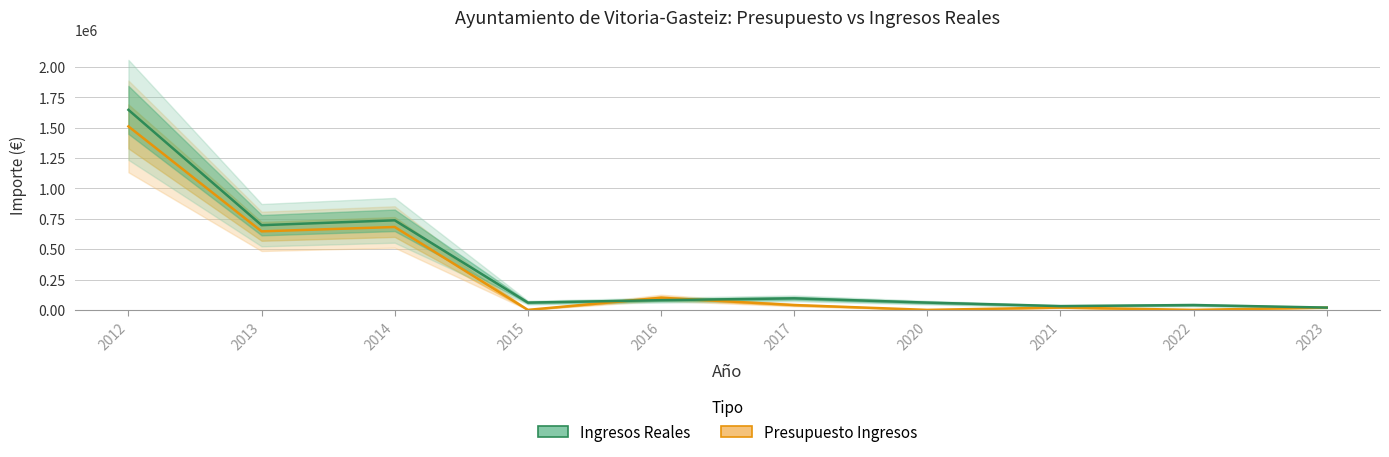

Count the number of categories in the chart.

10